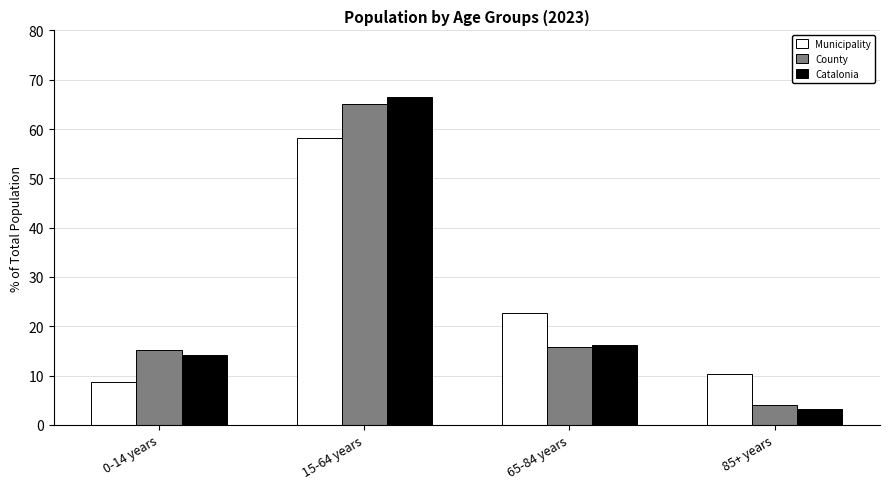

What is the difference between the maximum and minimum values in the County series?

61.1